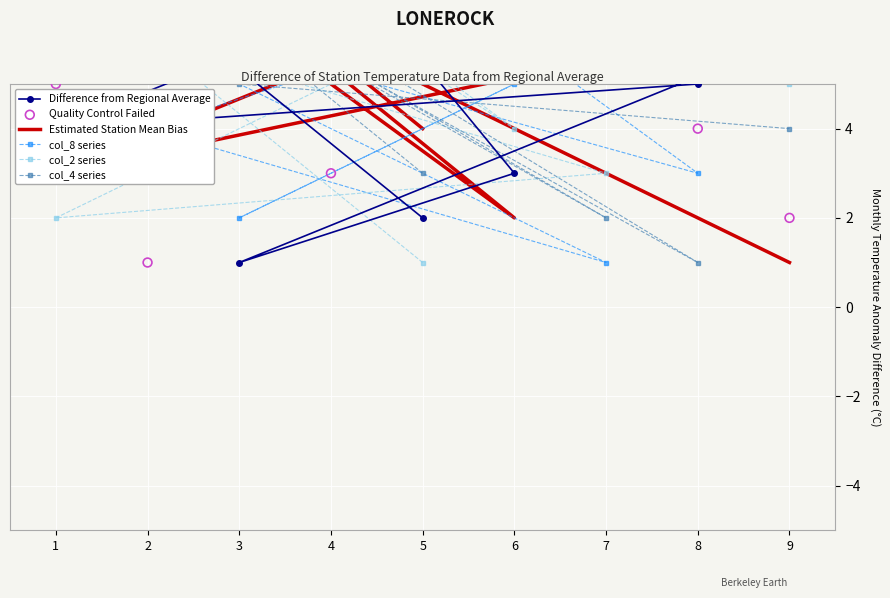

Is the value of Estimated Station Mean Bias at 4 greater than the value of col_8 series at 7?

Yes